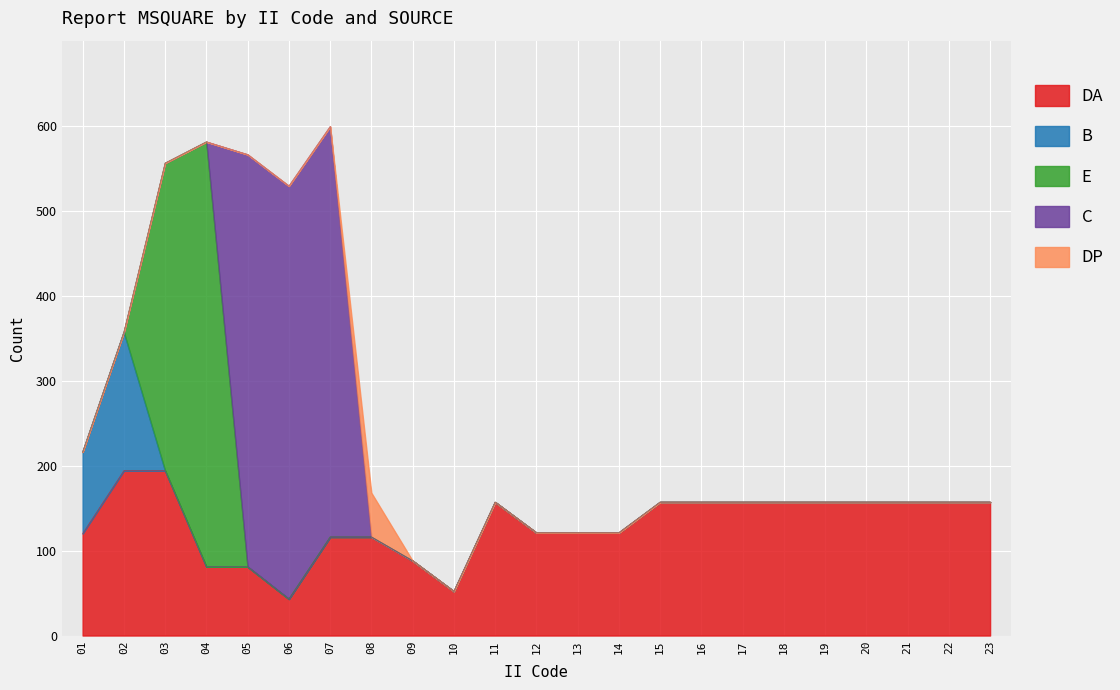

In DP, how many points are higher than both neighbors (excluding endpoints)?

1